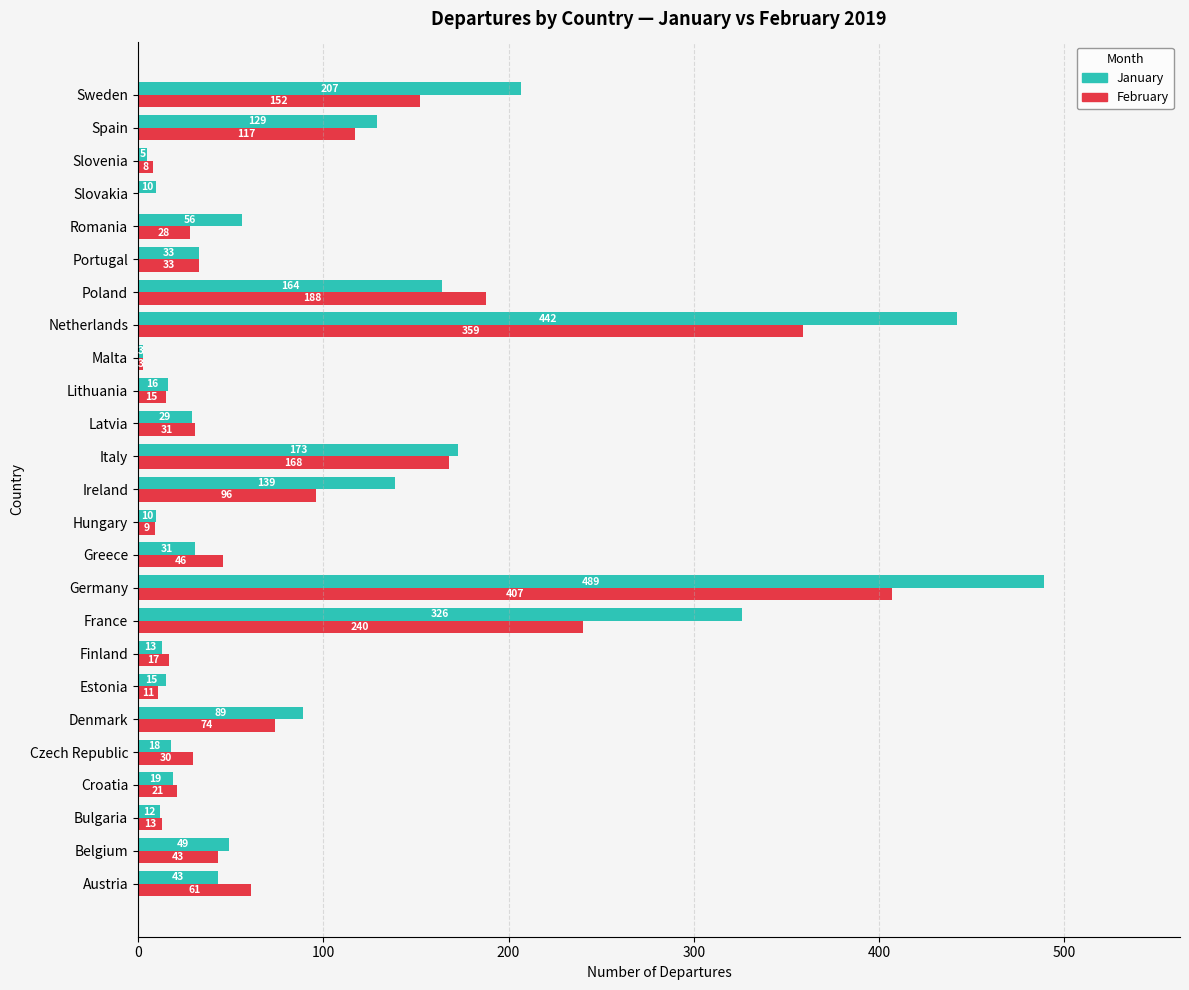

Which series has the widest spread of values?

January